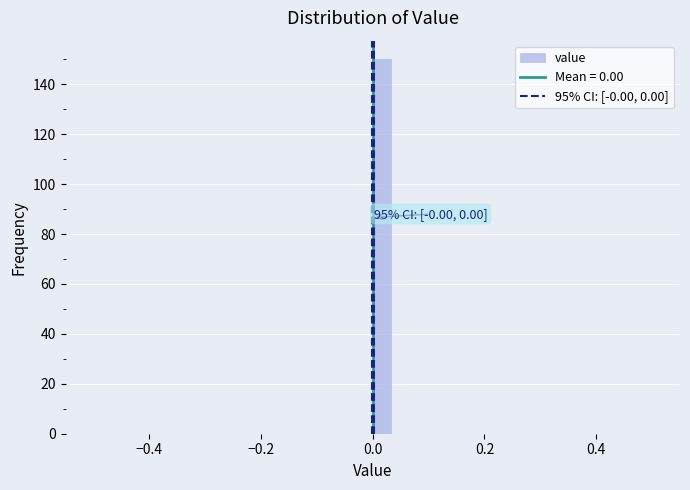

Read against the x-axis, roughly where is the centre of the tallest bar?

0.02